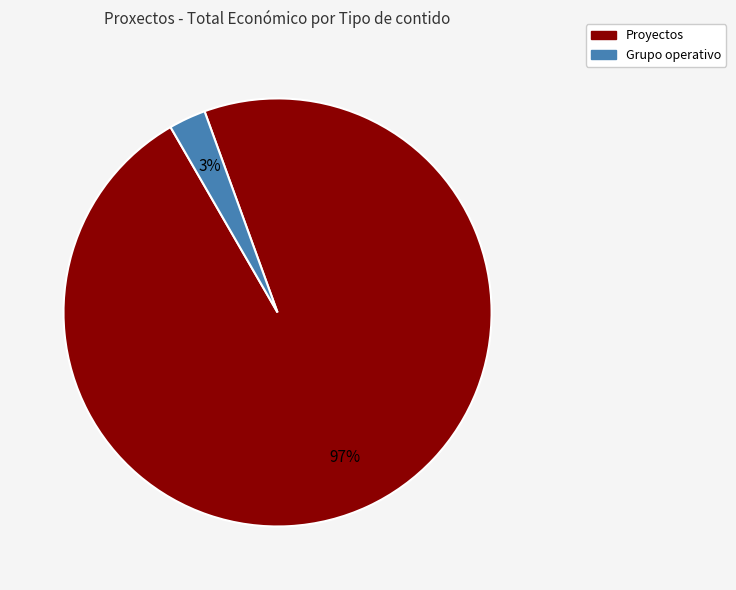

To the nearest percent, what is the average slice percentage?

50%